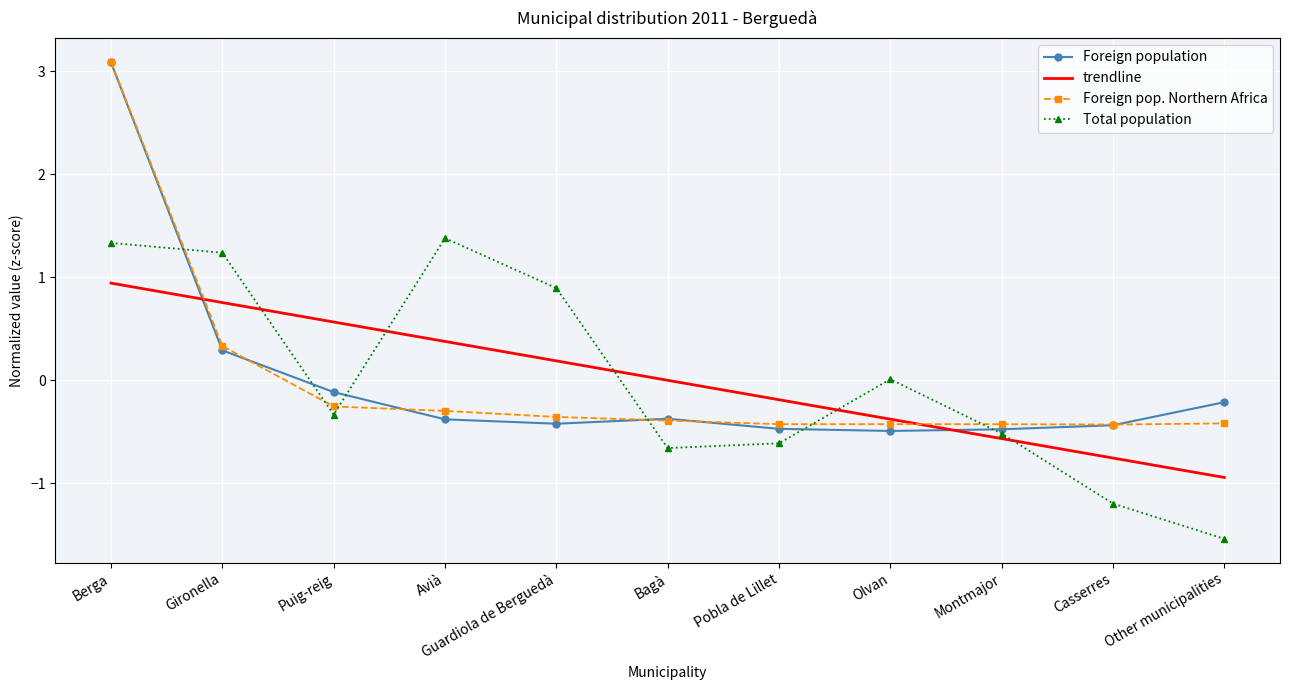

Is the value of Foreign pop. Northern Africa at Olvan greater than the value of trendline at Other municipalities?

Yes